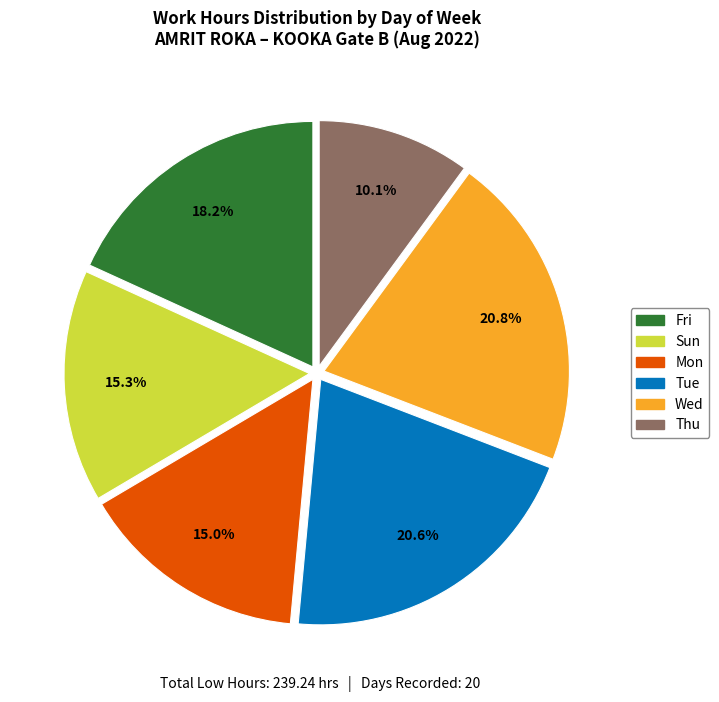

Is there any slice that represents more than half of the pie?

No